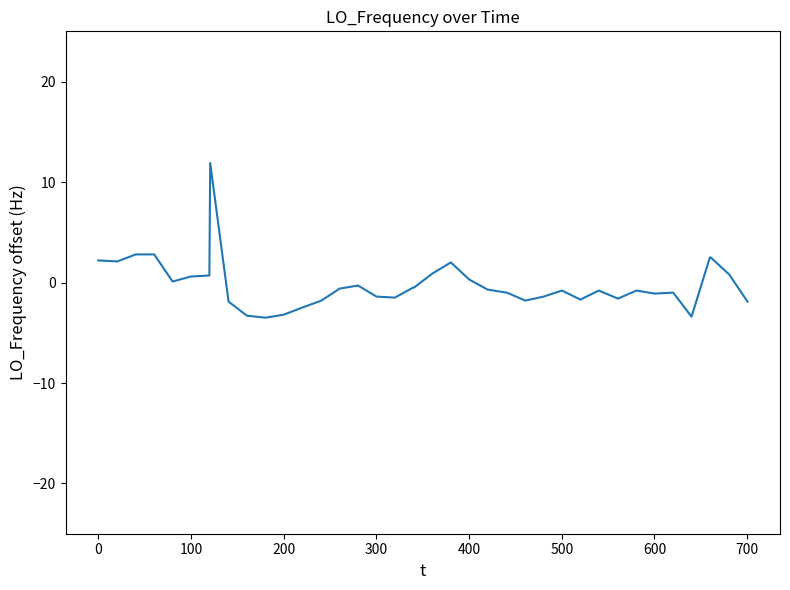

What is the smallest value displayed?

-3.5